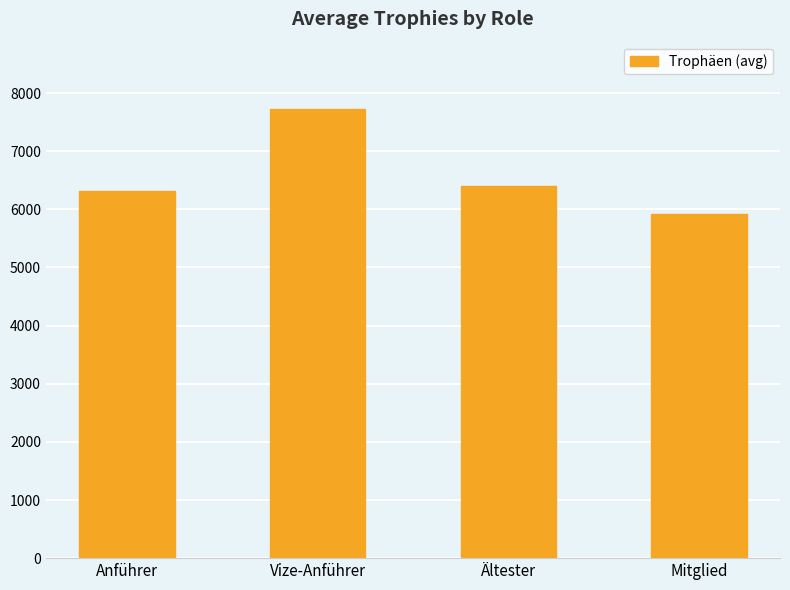

Reading left to right, transcribe all the data shown in this chart.

Anführer=6319.0	Vize-Anführer=7725.6	Ältester=6408.0	Mitglied=5914.5